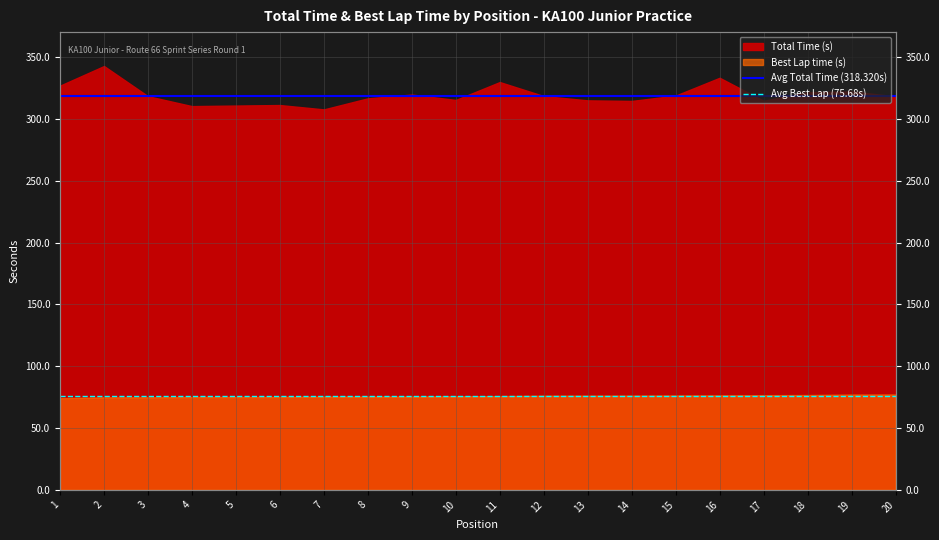

True or false: Avg Best Lap (75.68s) has a value of 75.7 at 8.

True